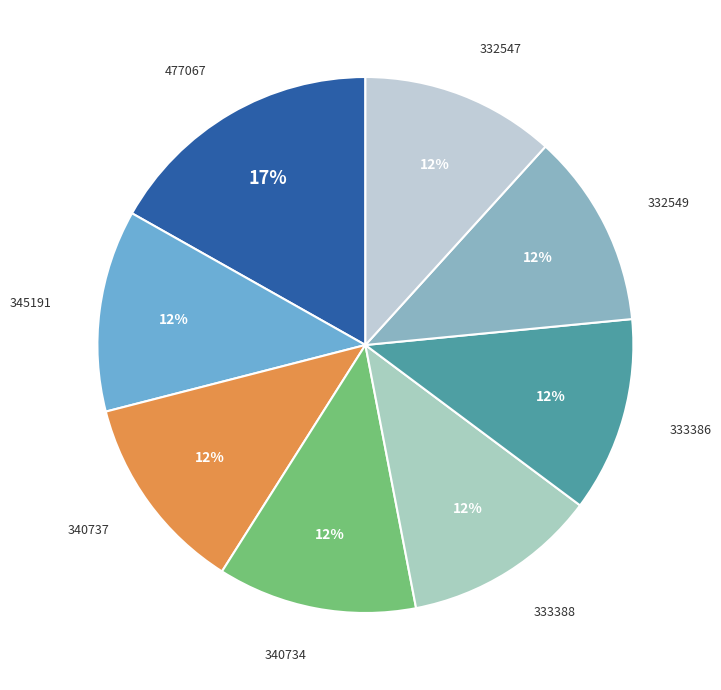

What is the largest slice in the pie chart?

477067